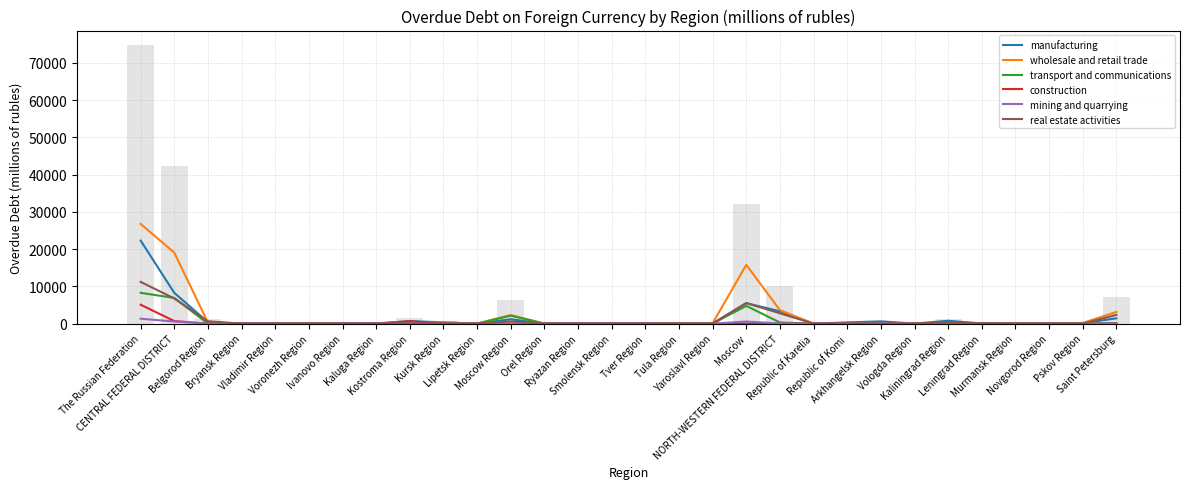

Which series has the largest total across all categories?

wholesale and retail trade